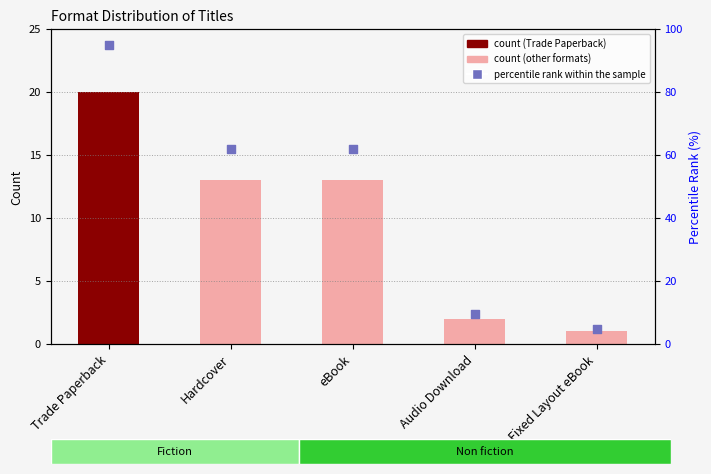

At how many categories does at least one series exceed 47?

3